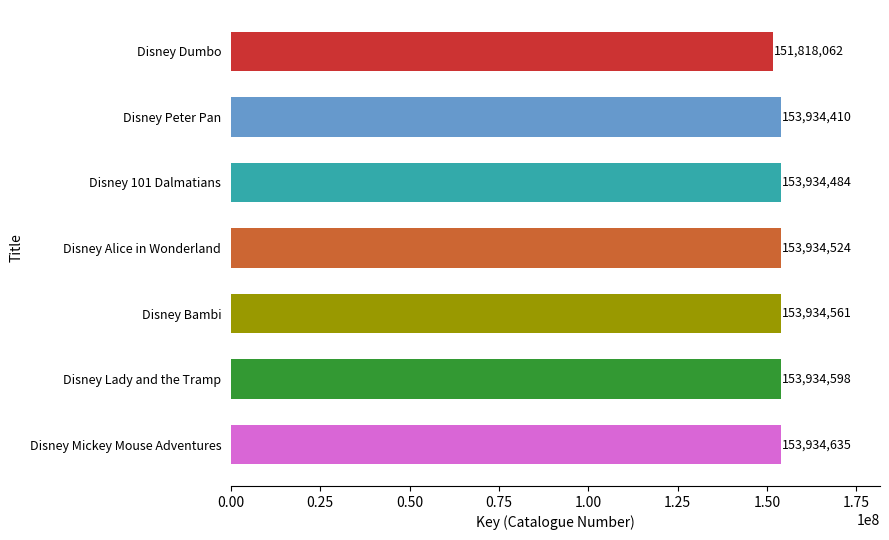

List the labels in order of value, largest first.

Disney Mickey Mouse Adventures, Disney Lady and the Tramp, Disney Bambi, Disney Alice in Wonderland, Disney 101 Dalmatians, Disney Peter Pan, Disney Dumbo